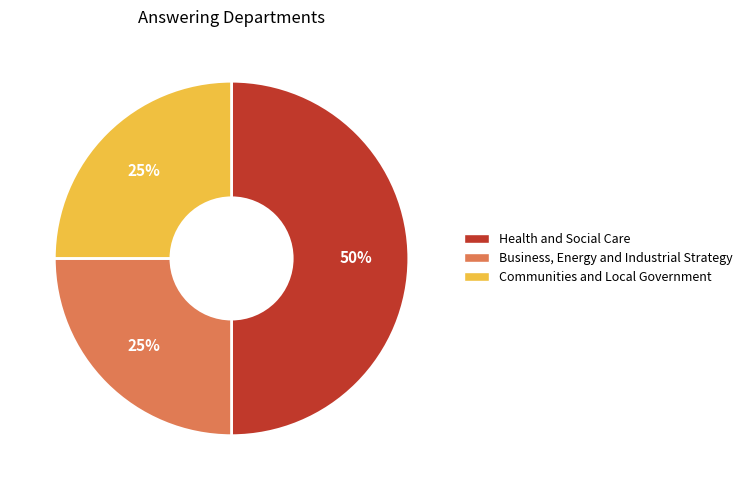

Is it true that Communities and Local Government is 11% of the pie?

False